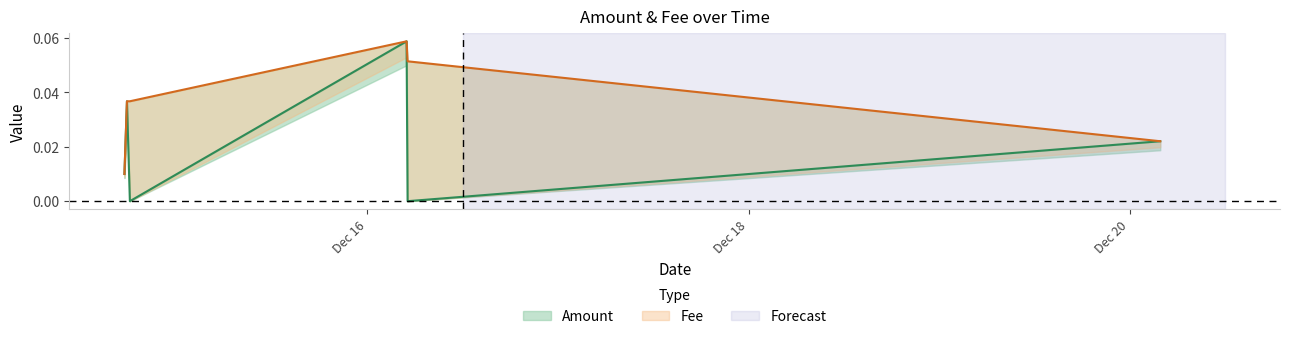

What is the sum of the Amount values at 2018-12-16 04:56:19 and 2018-12-14 18:05:41?

0.1